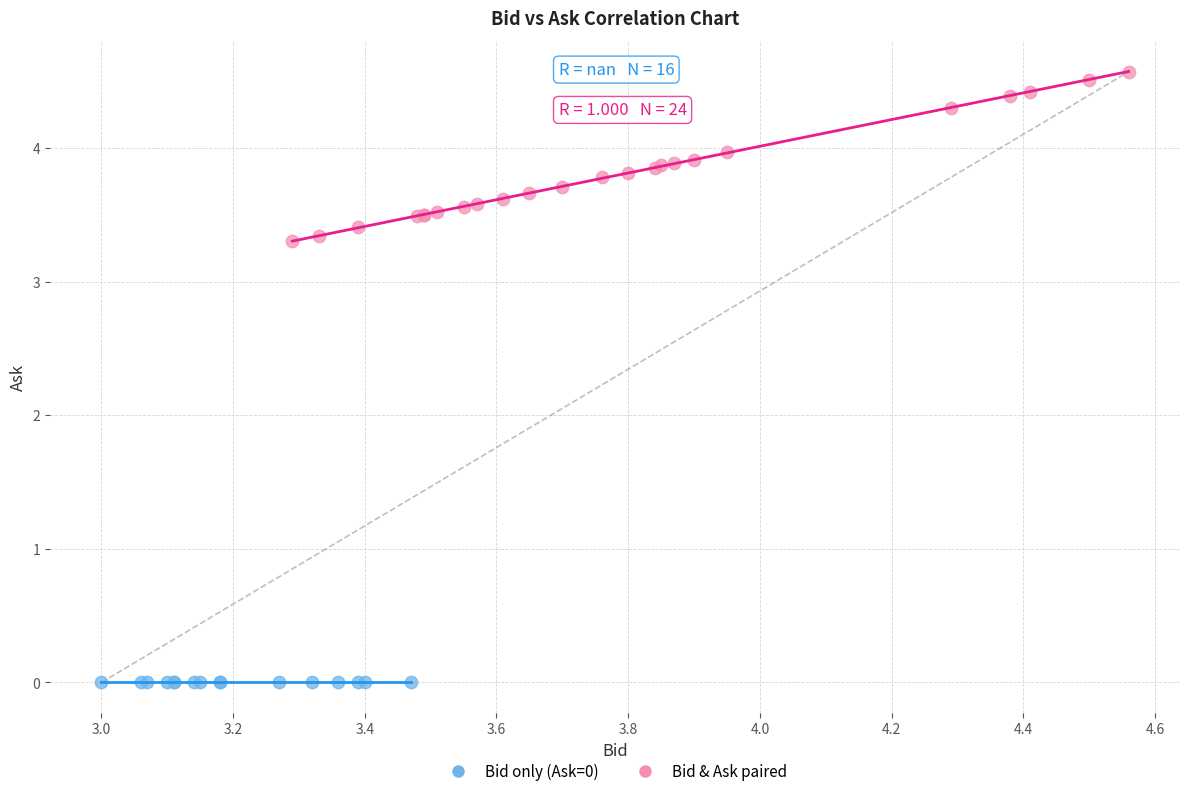

Which series contains the highest Y value?

Bid & Ask paired